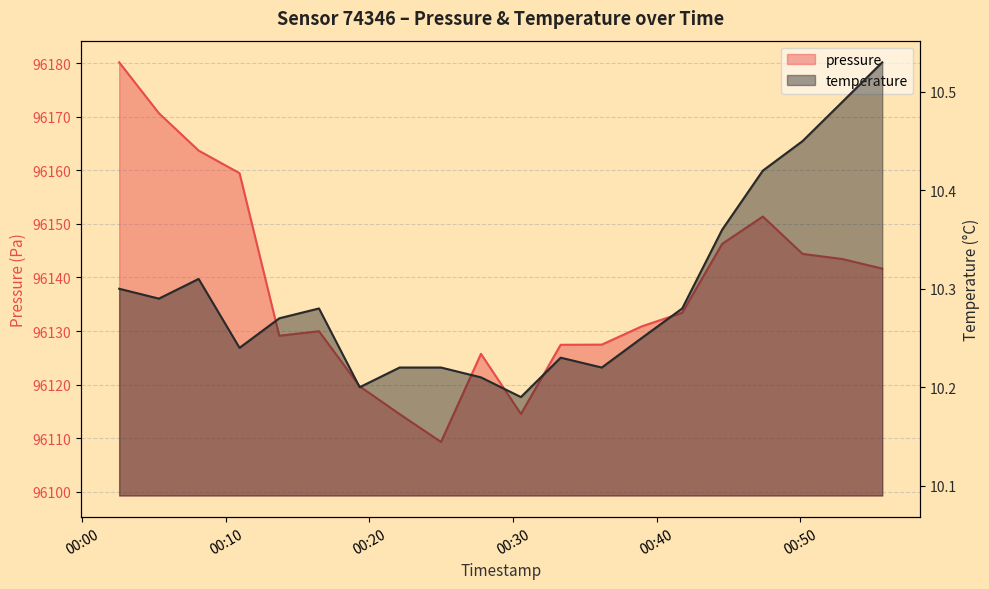

Does the chart display data point markers on the line(s)?

No